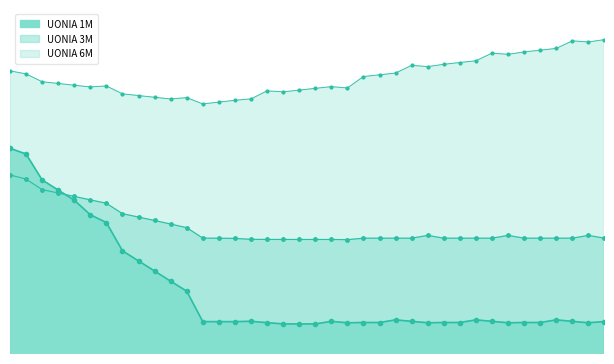

In UONIA 1M line, how many points are lower than both neighbors (excluding endpoints)?

4